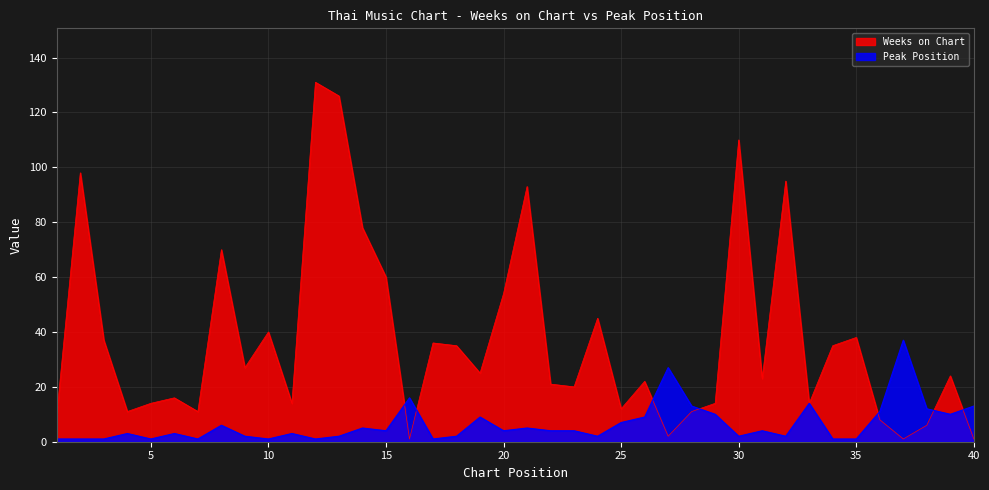

At how many categories does at least one series exceed 39?

12